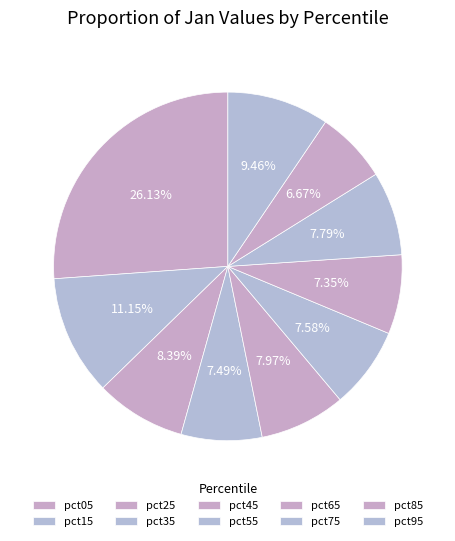

True or false: pct45 accounts for 8% of the total.

True